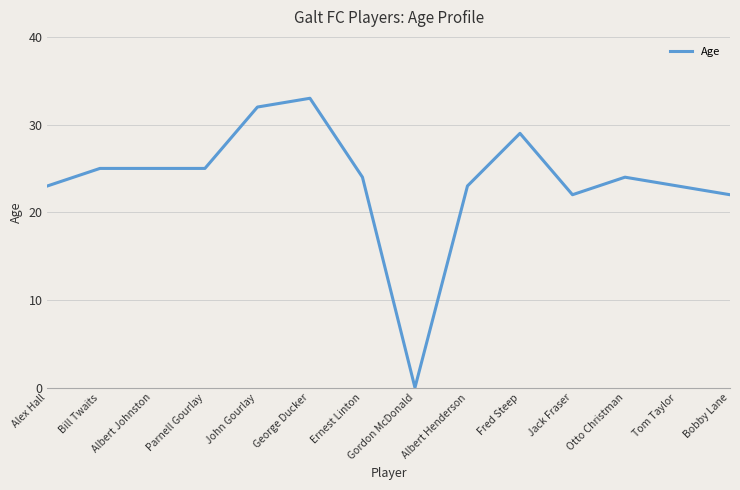

What is the average value?

24